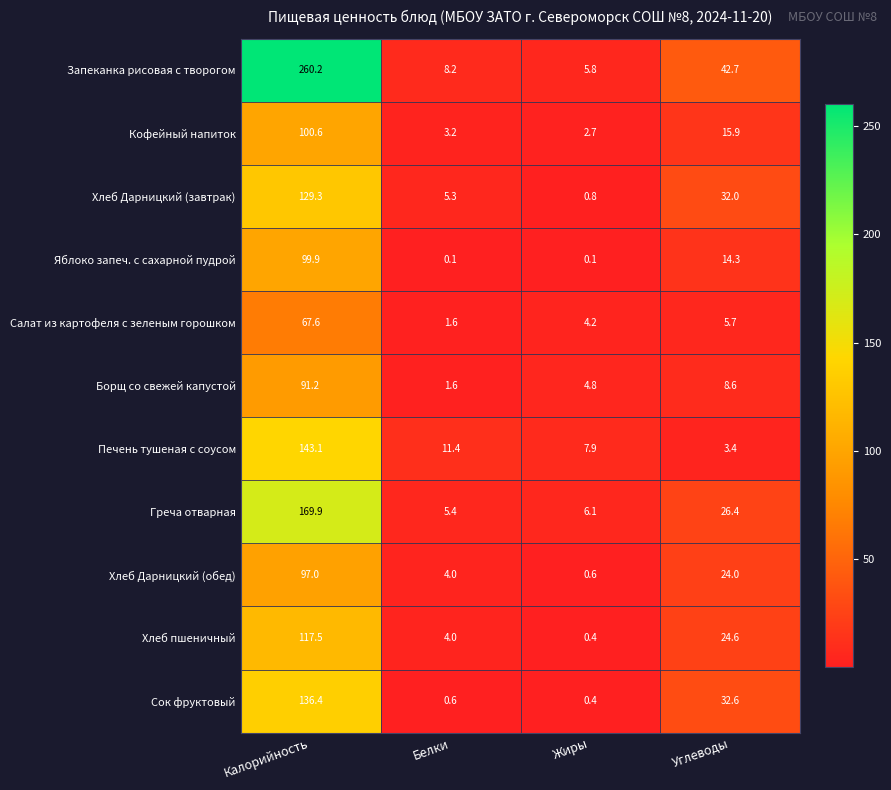

At which category is the sum across all series the highest?

Калорийность